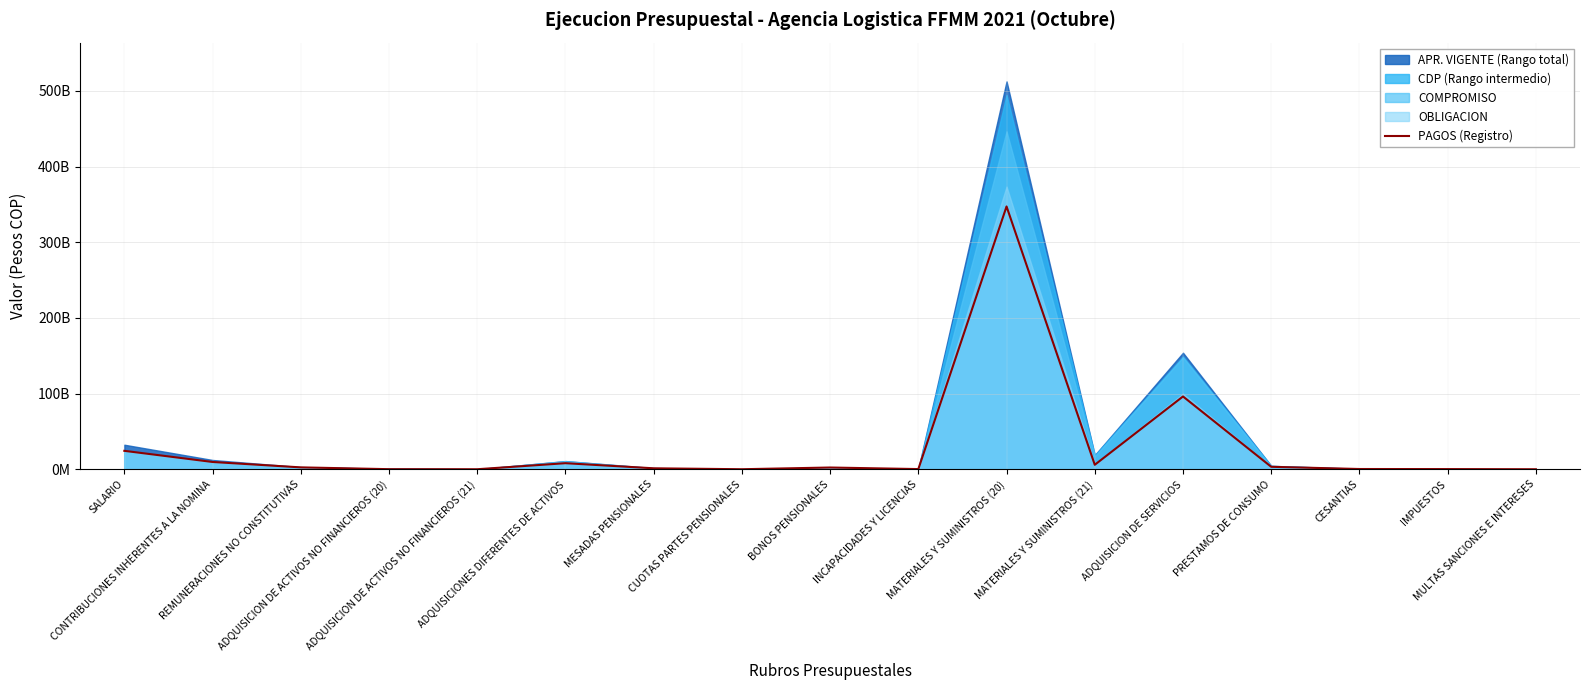

Reading left to right, list all the values displayed in this chart.

SALARIO=24346374245.0	CONTRIBUCIONES INHERENTES A LA NOMINA=9624879166.0	REMUNERACIONES NO CONSTITUTIVAS=2482585673.0	ADQUISICION DE ACTIVOS NO FINANCIEROS (20)=109615268.4	ADQUISICION DE ACTIVOS NO FINANCIEROS (21)=28596370.0	ADQUISICIONES DIFERENTES DE ACTIVOS=8013903731.1	MESADAS PENSIONALES=1265131919.0	CUOTAS PARTES PENSIONALES=32823686.0	BONOS PENSIONALES=2302771612.0	INCAPACIDADES Y LICENCIAS=235946455.0	MATERIALES Y SUMINISTROS (20)=347292056468.5	MATERIALES Y SUMINISTROS (21)=5912084589.0	ADQUISICION DE SERVICIOS=96207807947.7	PRESTAMOS DE CONSUMO=3237500000.0	CESANTIAS=323769158.0	IMPUESTOS=222946168.0	MULTAS SANCIONES E INTERESES=17880930.0